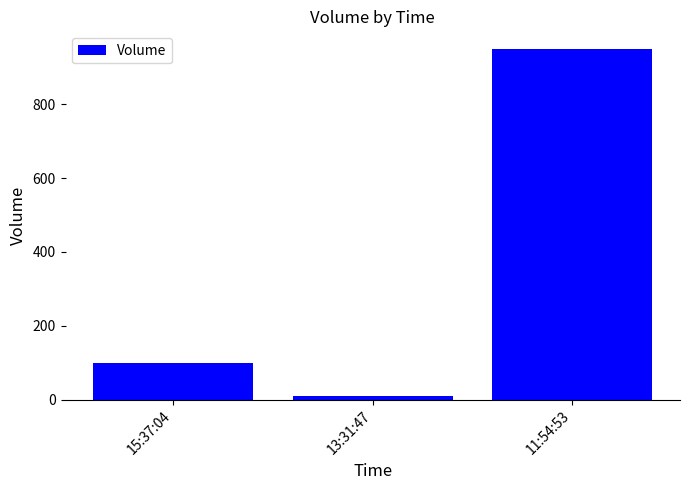

Read the value at 13:31:47.

10